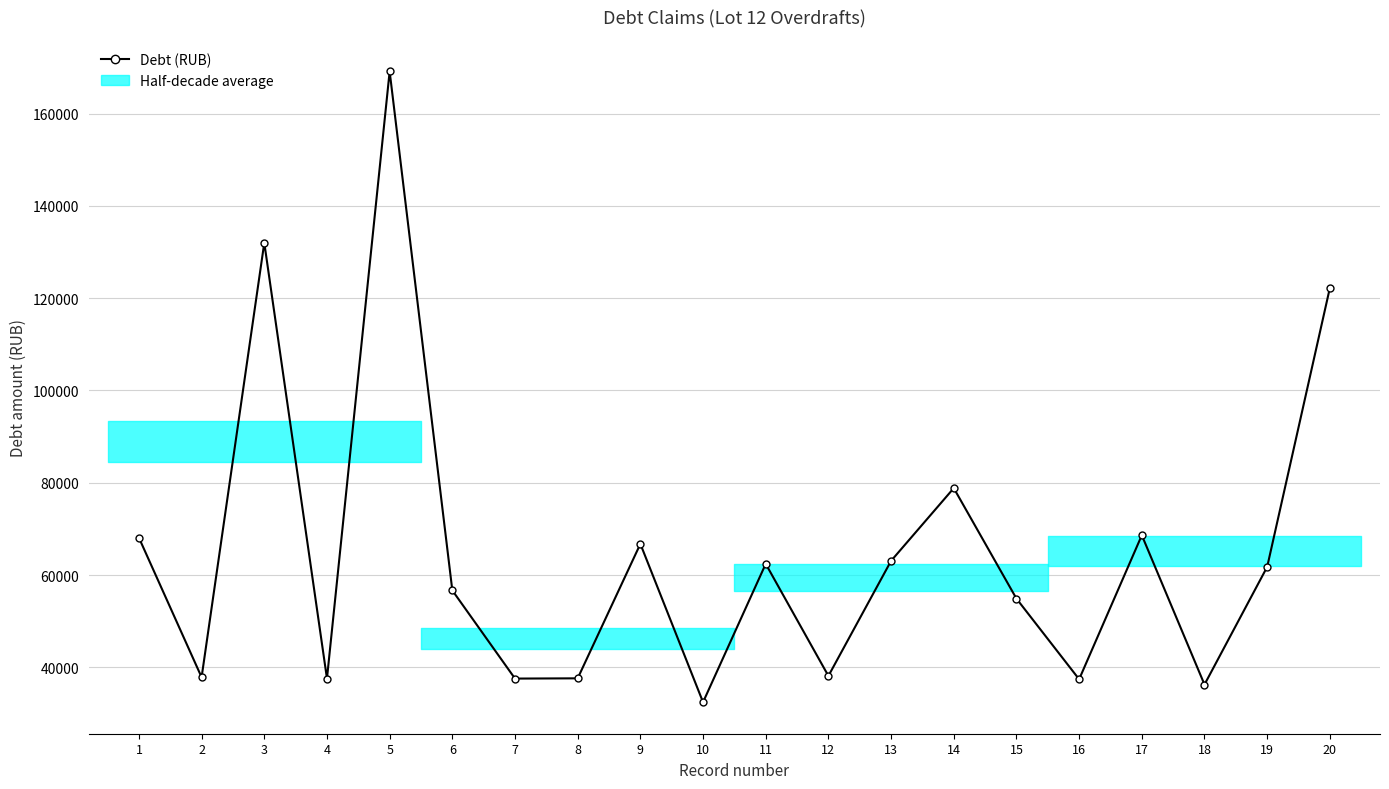

List the labels in order of value, smallest first.

10, 18, 16, 7, 4, 8, 2, 12, 15, 6, 19, 11, 13, 9, 1, 17, 14, 20, 3, 5